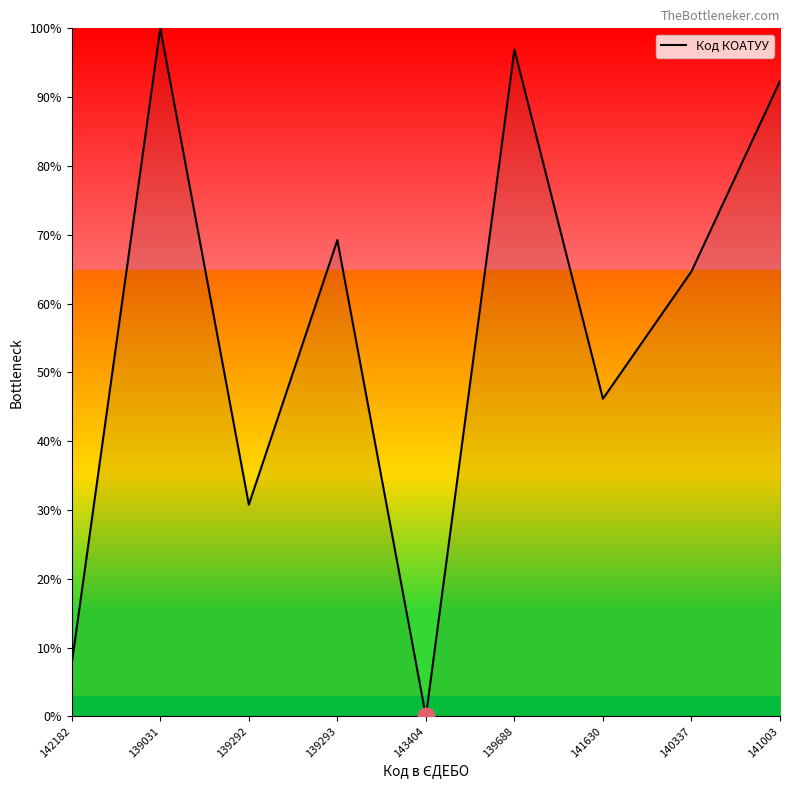

How many lines are shown in the chart?

1